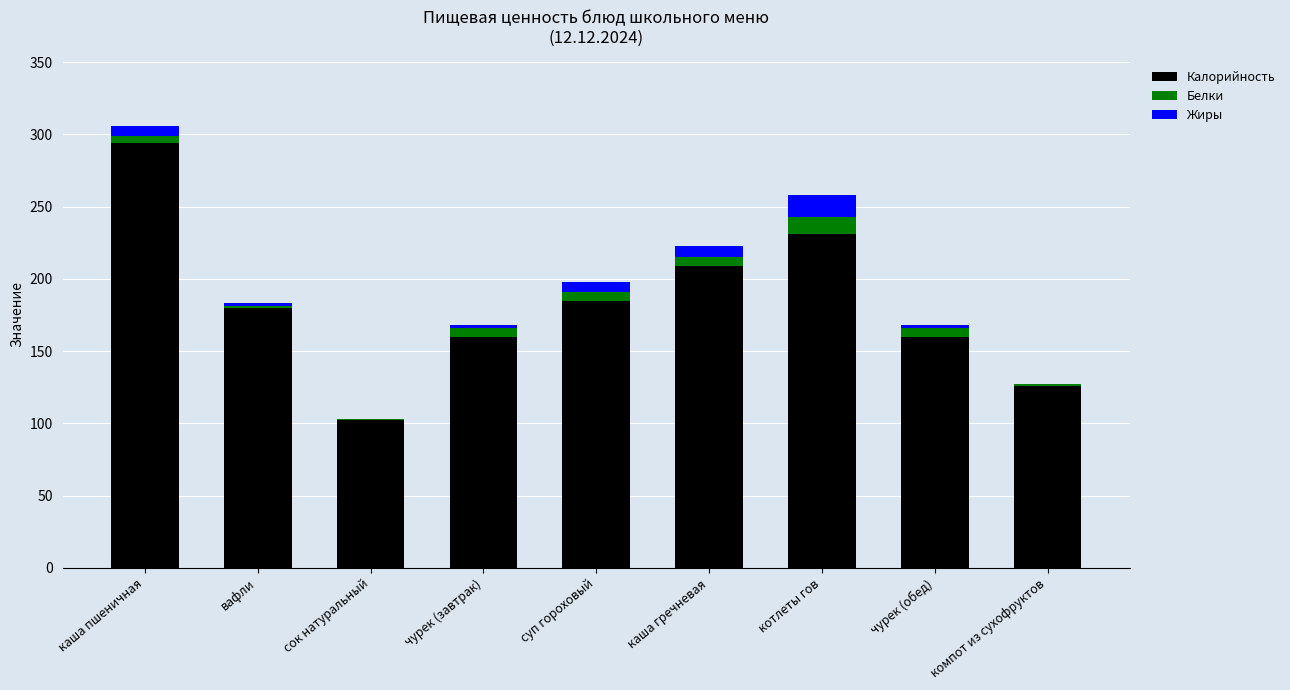

What is the highest value of the Калорийность series?

294